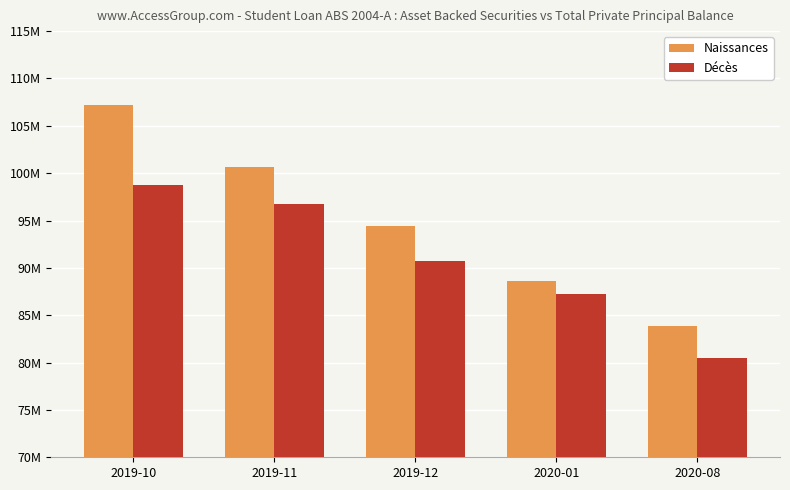

Which category has the lowest value across all series?

2020-08